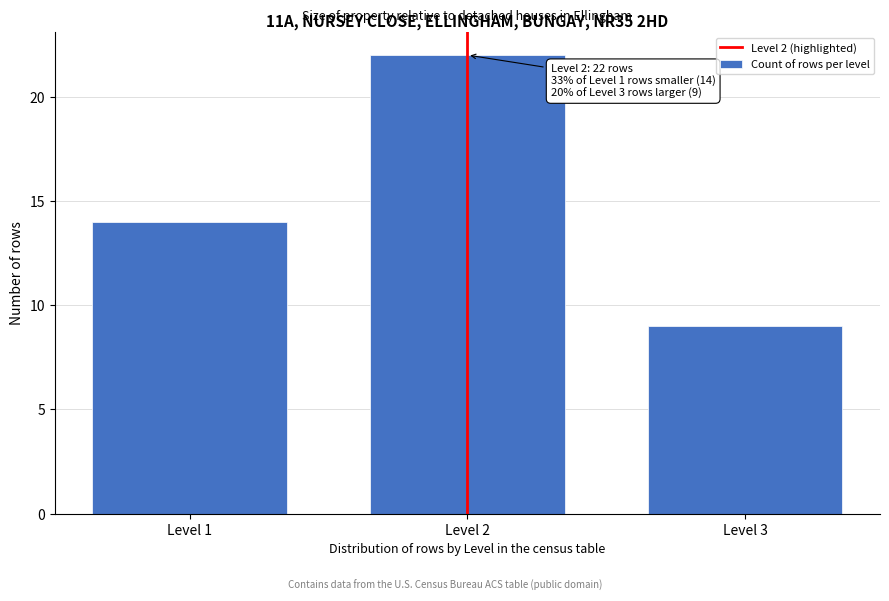

Reading left to right, extract all data points from this chart.

14	22	9